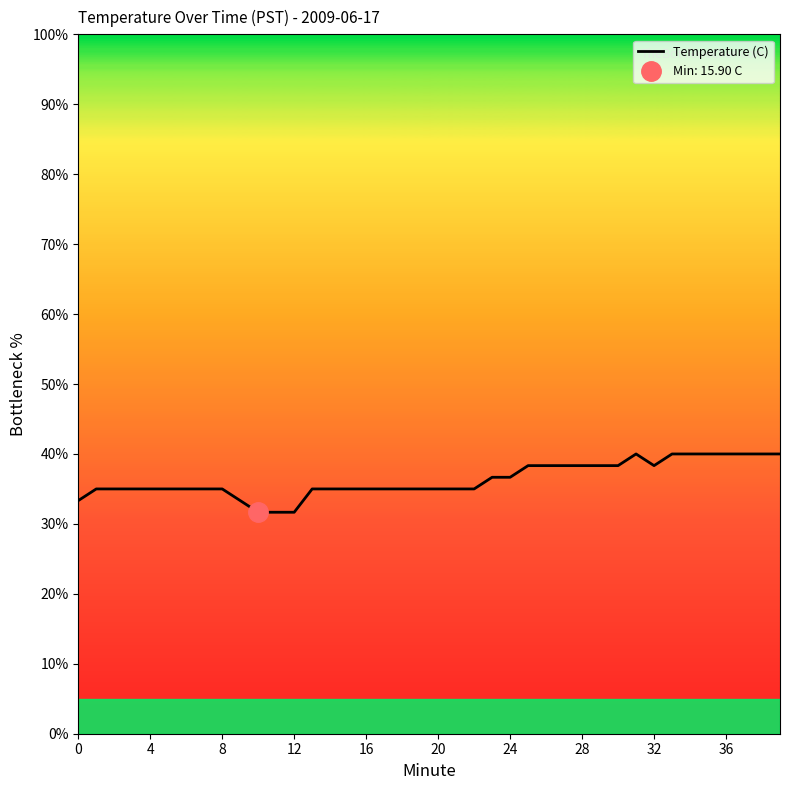

How many distinct data groups are displayed?

1